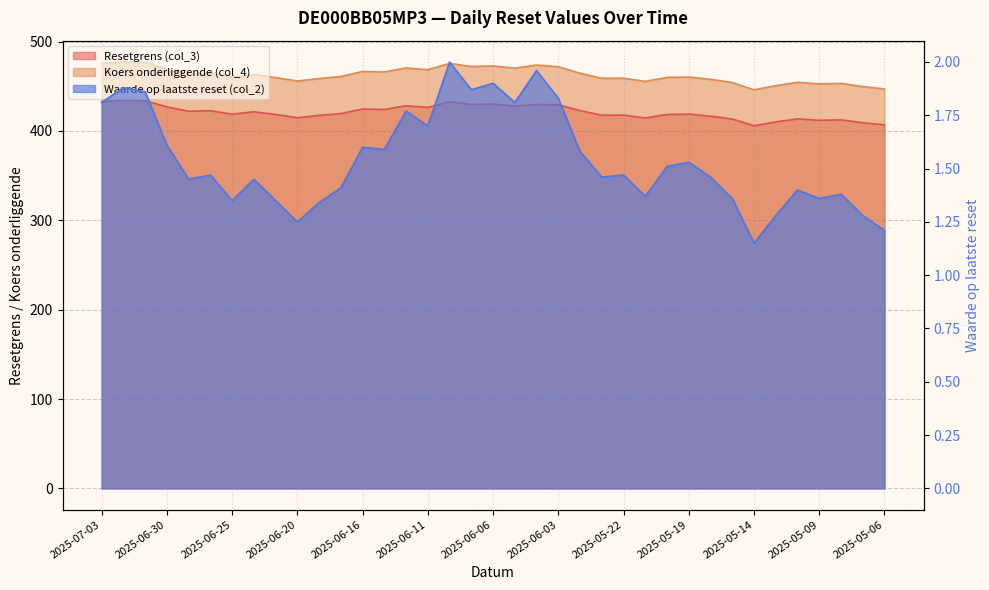

Count the number of data series in this chart.

3